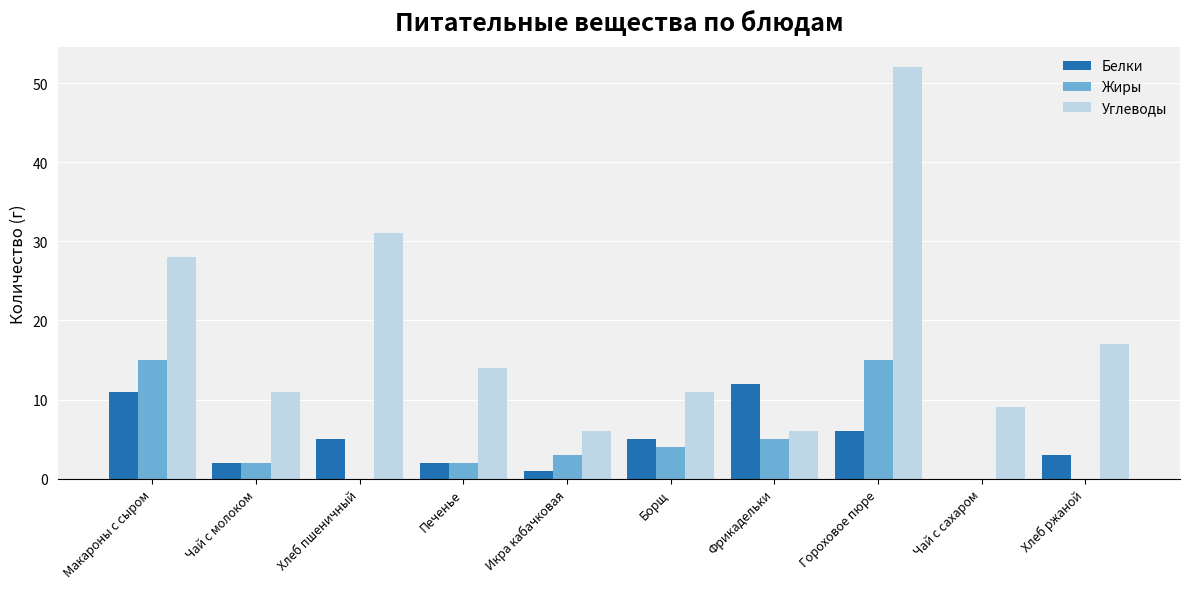

What is the sum of the Белки values at Чай с сахаром and Фрикадельки?

12